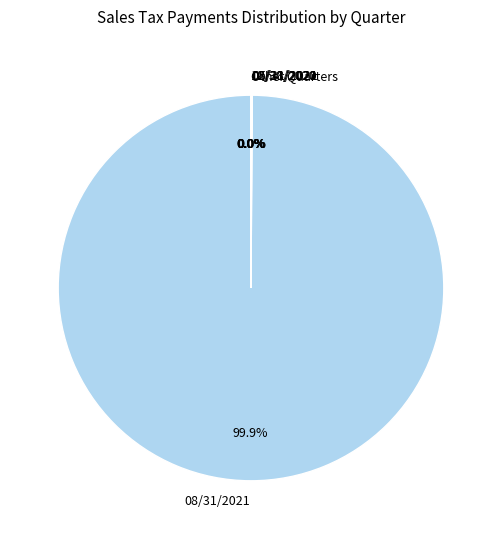

Does 08/31/2021 represent more than half of the total?

Yes